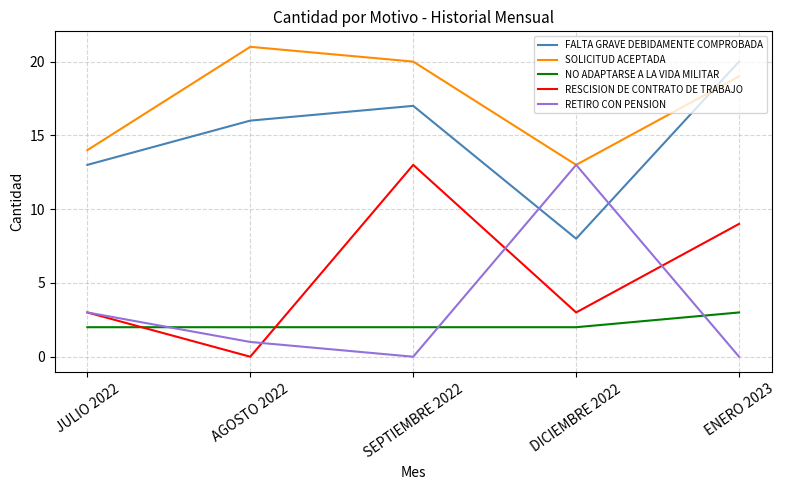

Reading left to right, what are all the values shown in this chart?

FALTA GRAVE DEBIDAMENTE COMPROBADA: 13	16	17	8	20
SOLICITUD ACEPTADA: 14	21	20	13	19
NO ADAPTARSE A LA VIDA MILITAR: 2	2	2	2	3
RESCISION DE CONTRATO DE TRABAJO: 3	0	13	3	9
RETIRO CON PENSION: 3	1	0	13	0